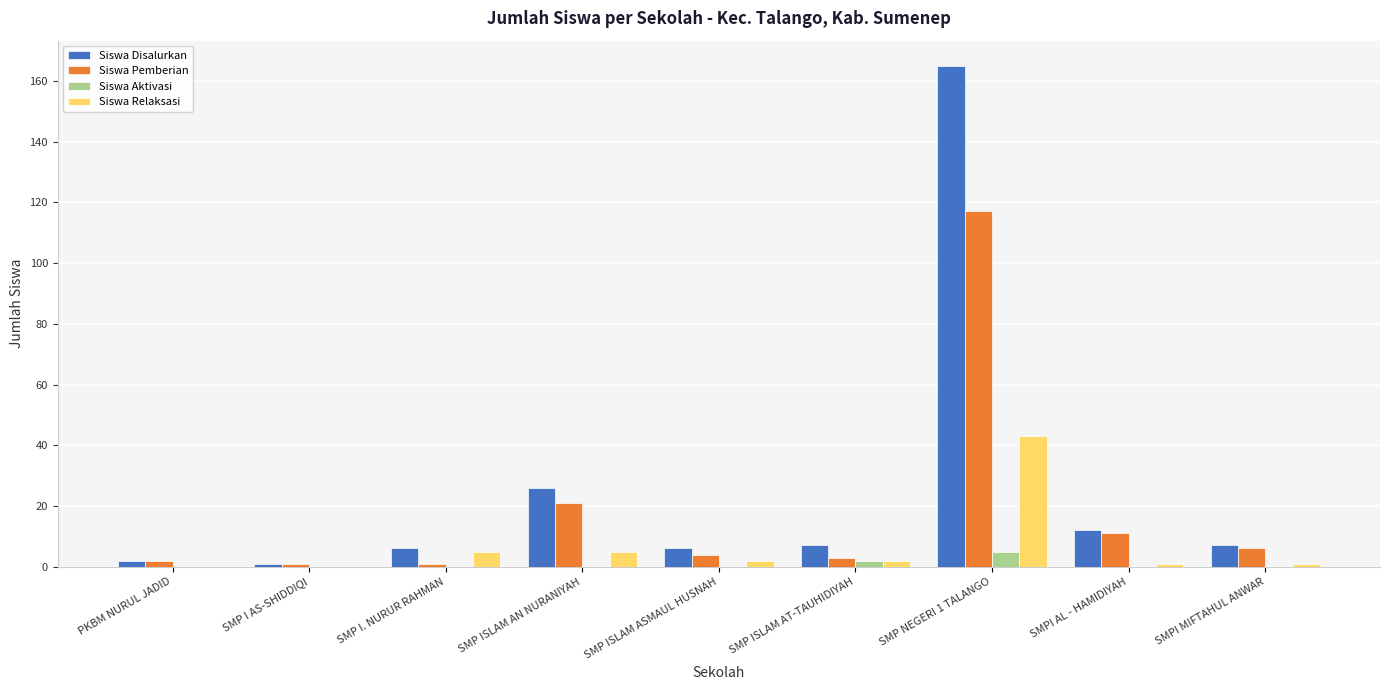

Does the chart contain stacked bars?

No